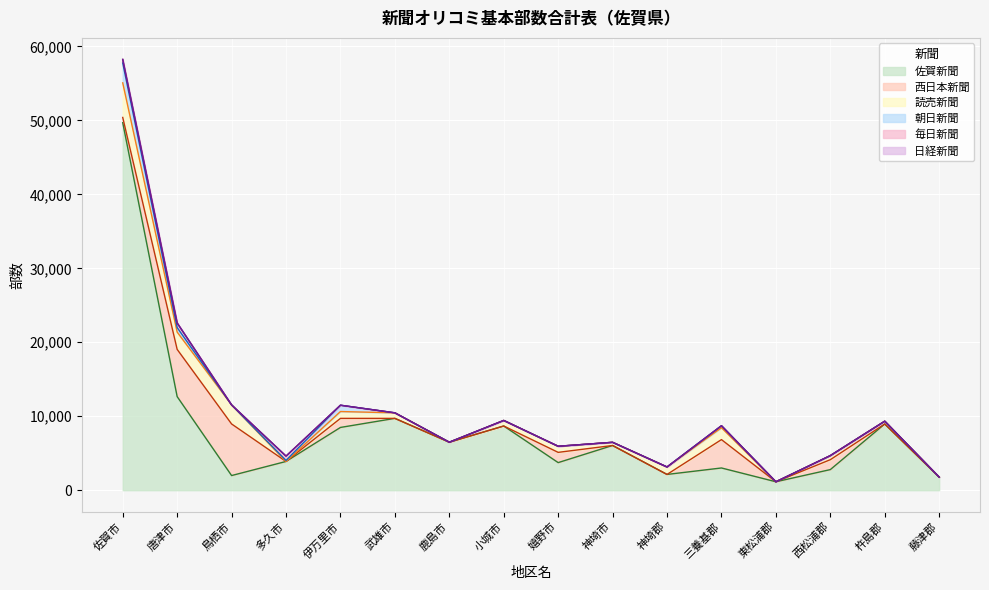

Where do 佐賀新聞 and 西日本新聞 first cross each other?

唐津市 and 鳥栖市